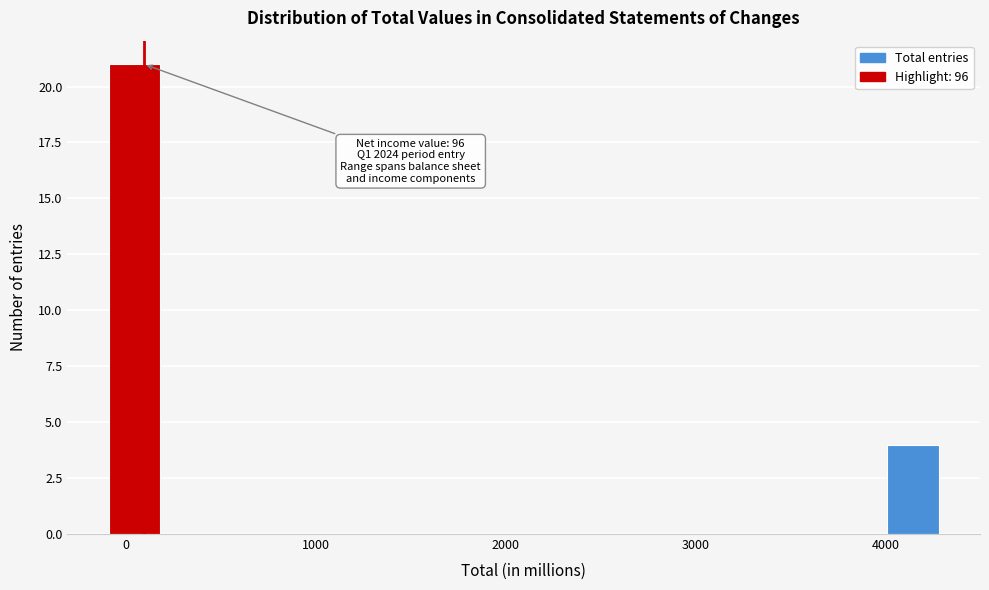

Around what value on the x-axis is the tallest bar? Give the approximate position of its centre, as read against the axis.

0